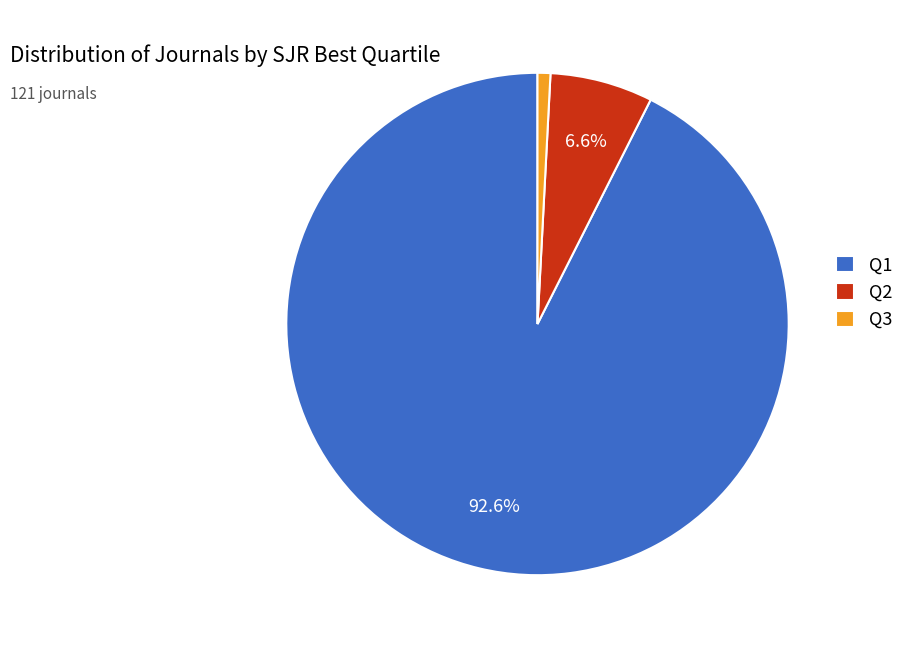

The Q1 slice represents 80% of the pie. True or false?

False